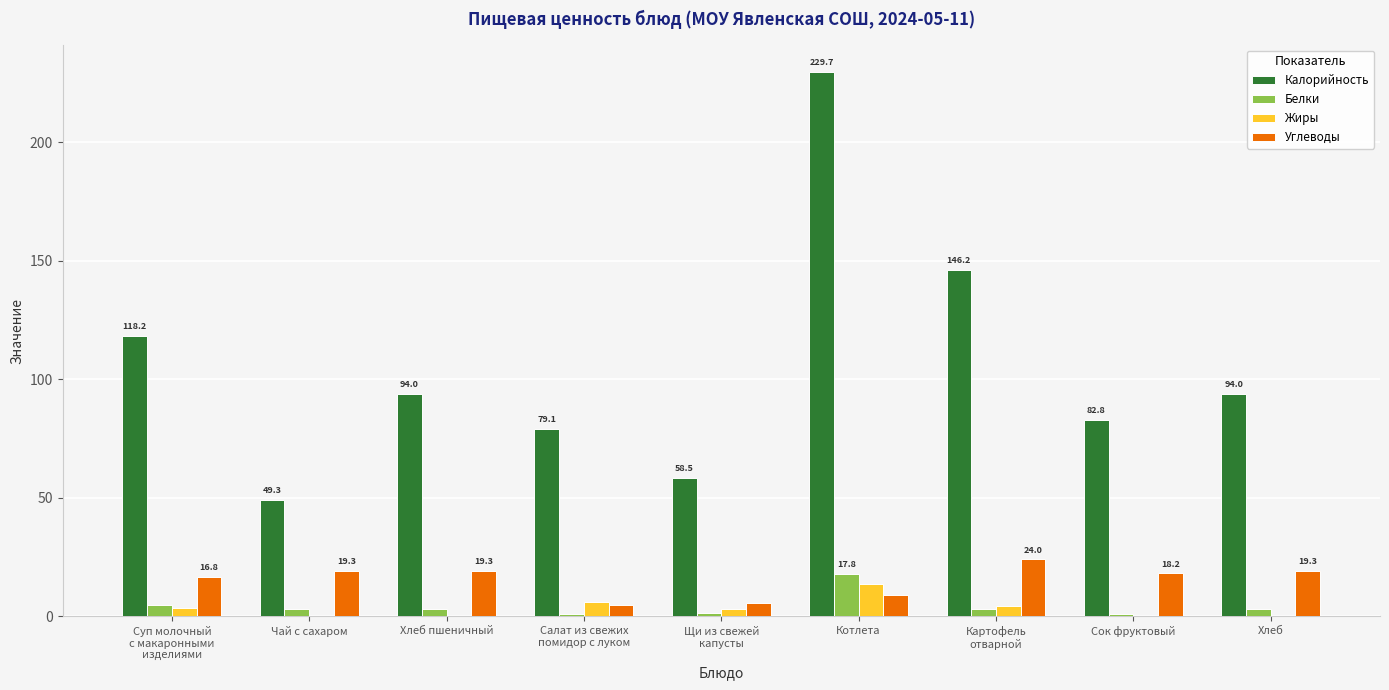

What is the sum of all Углеводы values?

136.5